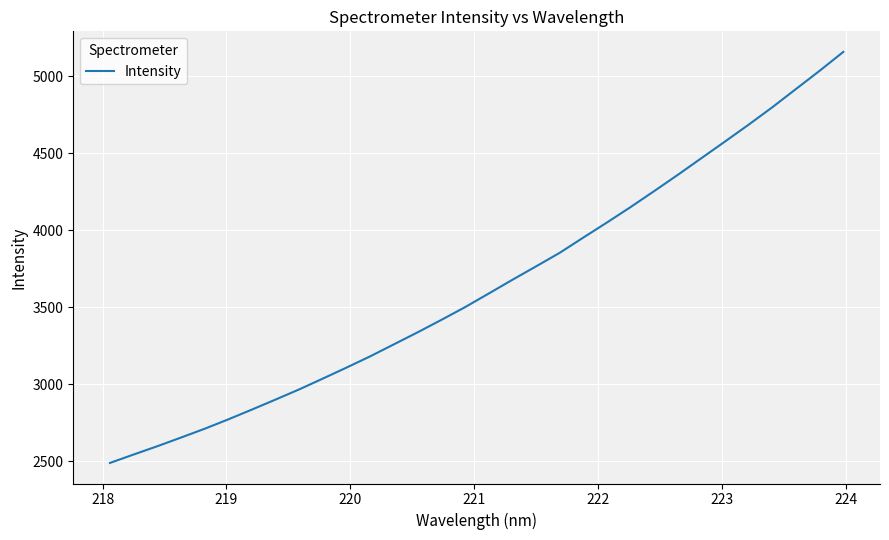

What is the smallest value displayed?

2487.5